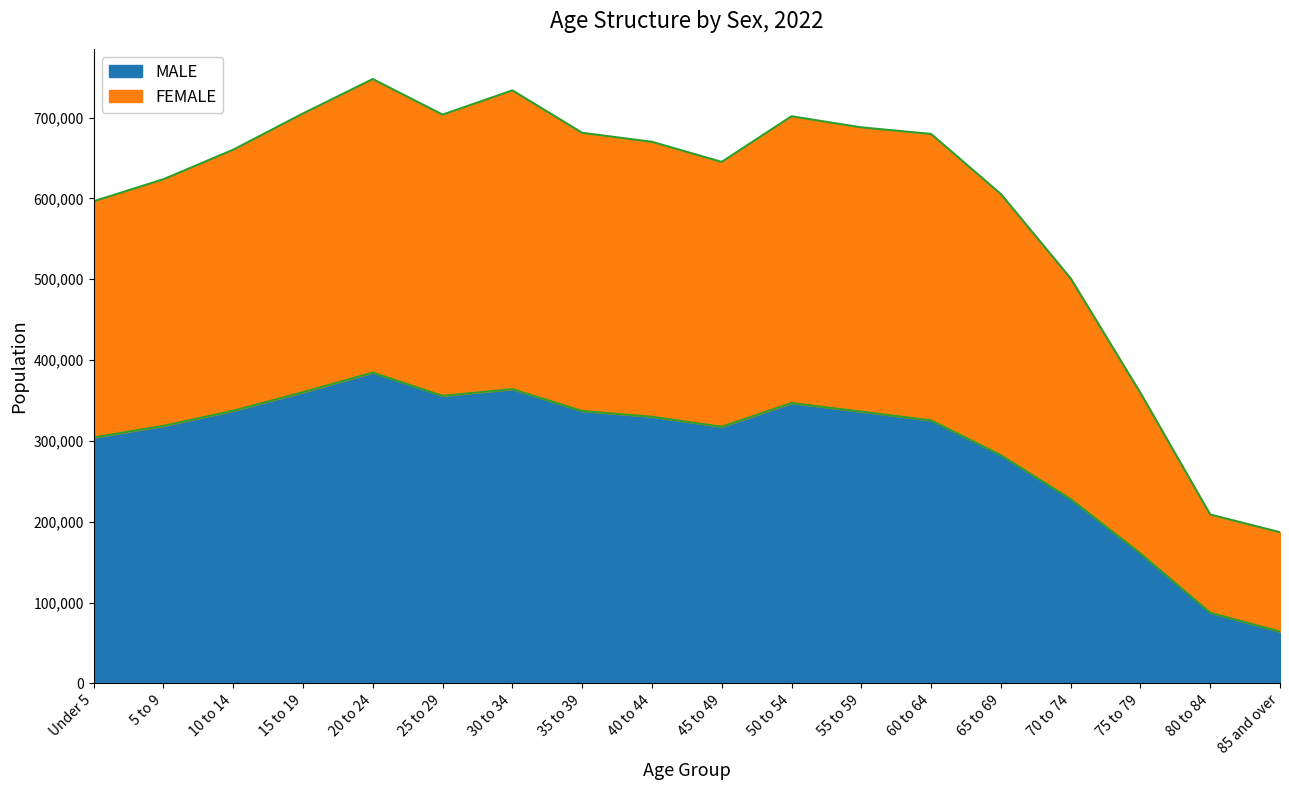

What is the average value of the MALE series?

291102